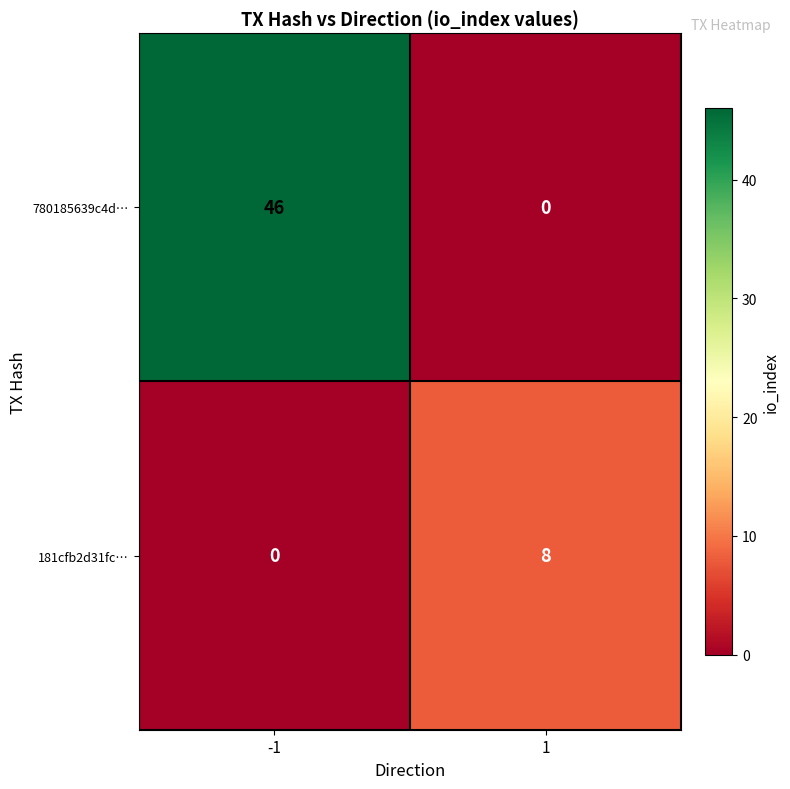

What value does the 181cfb2d31fc… series have at 1?

8